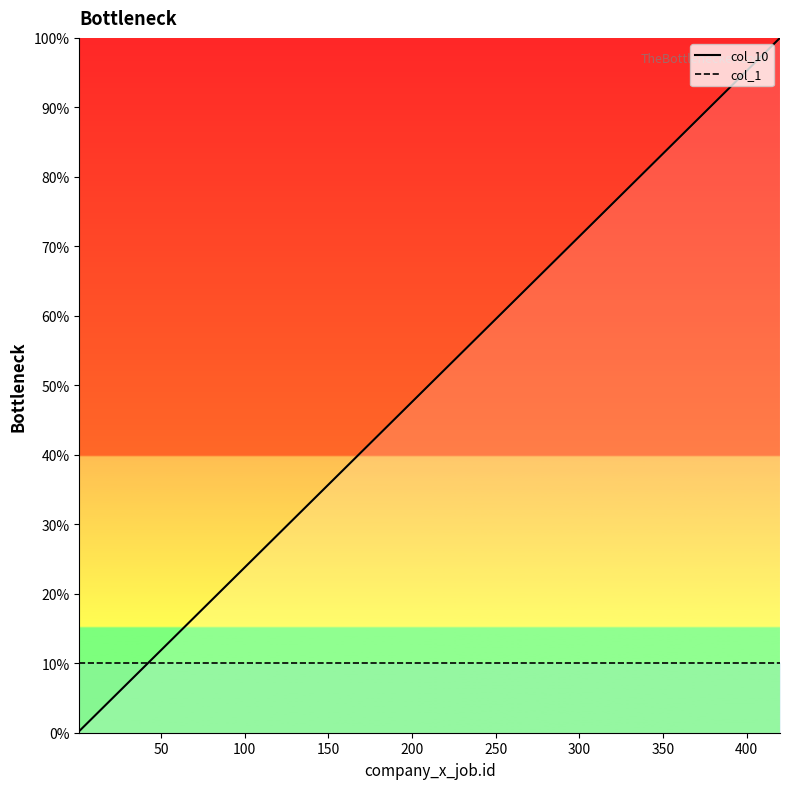

Reading left to right, what are all the values shown in this chart?

col_10: 0.2	7.4	9.8	25.7	29.5	42.6	61.4	78.1	78.8	85.5	98.3	98.6	98.8	99.0	99.3	99.5	99.8	100.0
col_1: 10.0	10.0	10.0	10.0	10.0	10.0	10.0	10.0	10.0	10.0	10.0	10.0	10.0	10.0	10.0	10.0	10.0	10.0